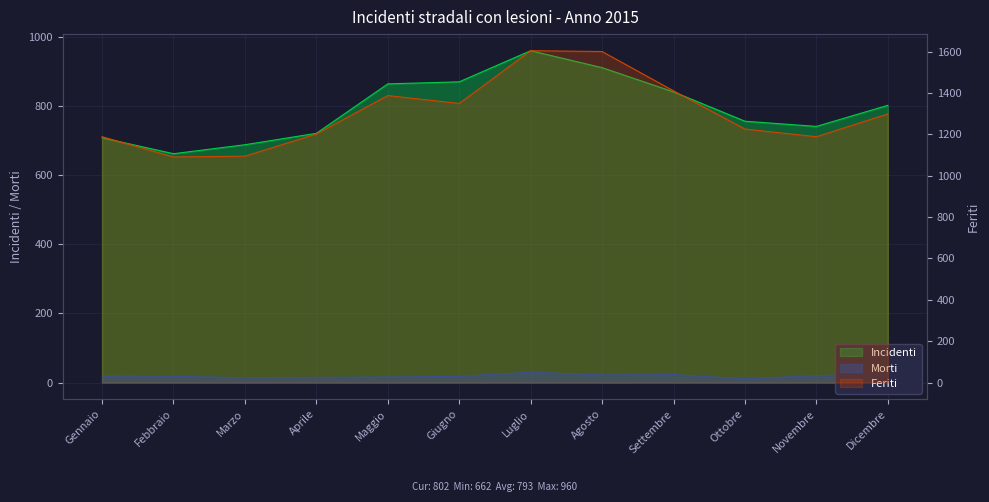

List the labels in order of Morti value, largest first.

Luglio, Dicembre, Settembre, Agosto, Novembre, Gennaio, Febbraio, Giugno, Maggio, Aprile, Marzo, Ottobre